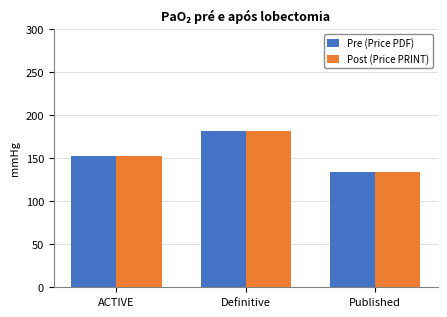

What is the sum of all Post (Price PRINT) values?

467.9